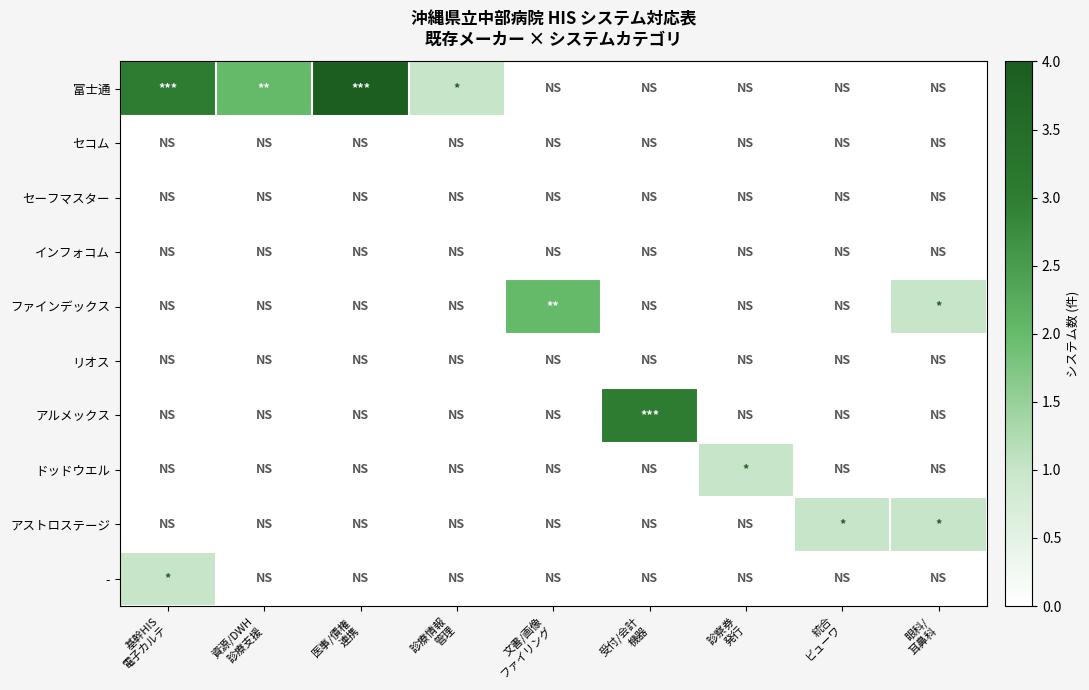

Which has a higher value, 基幹HIS
電子カルテ or 診察券
発行?

基幹HIS
電子カルテ